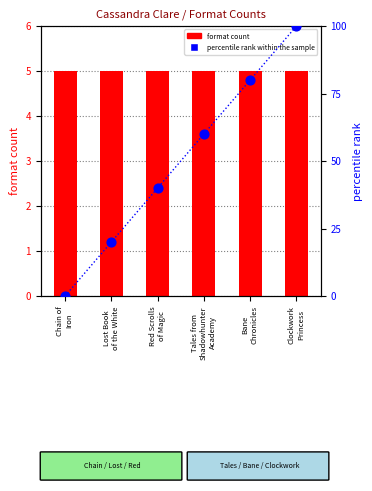

At how many categories does at least one series exceed 89?

1